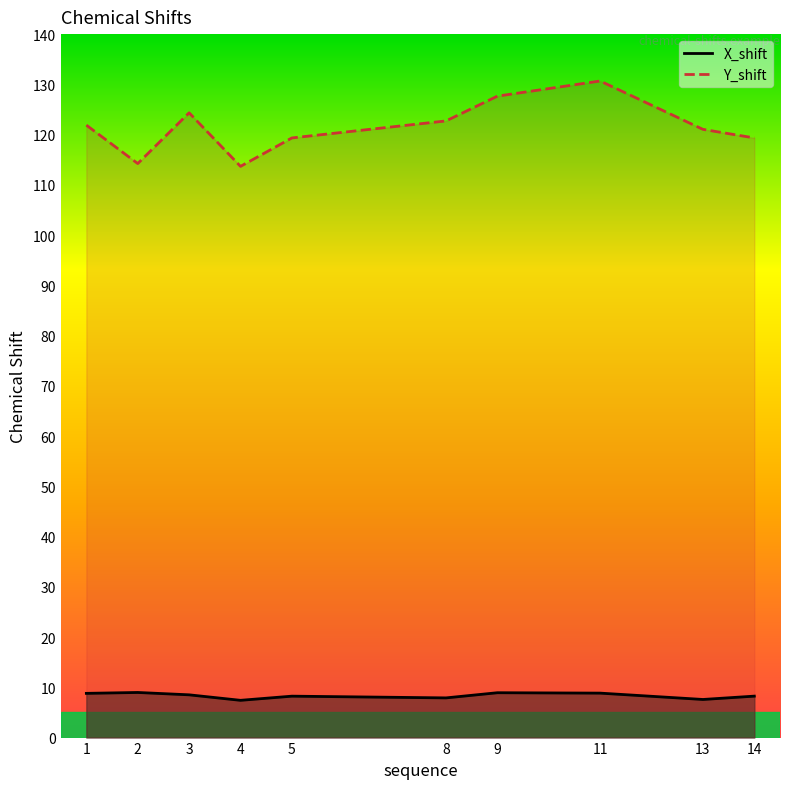

What is the total value across all series at 2?

123.2